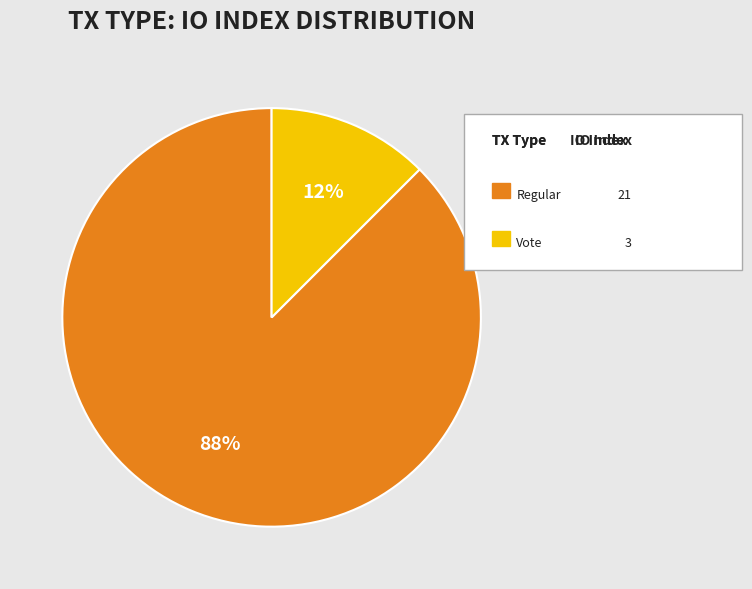

To the nearest percent, what is the average slice percentage?

50%